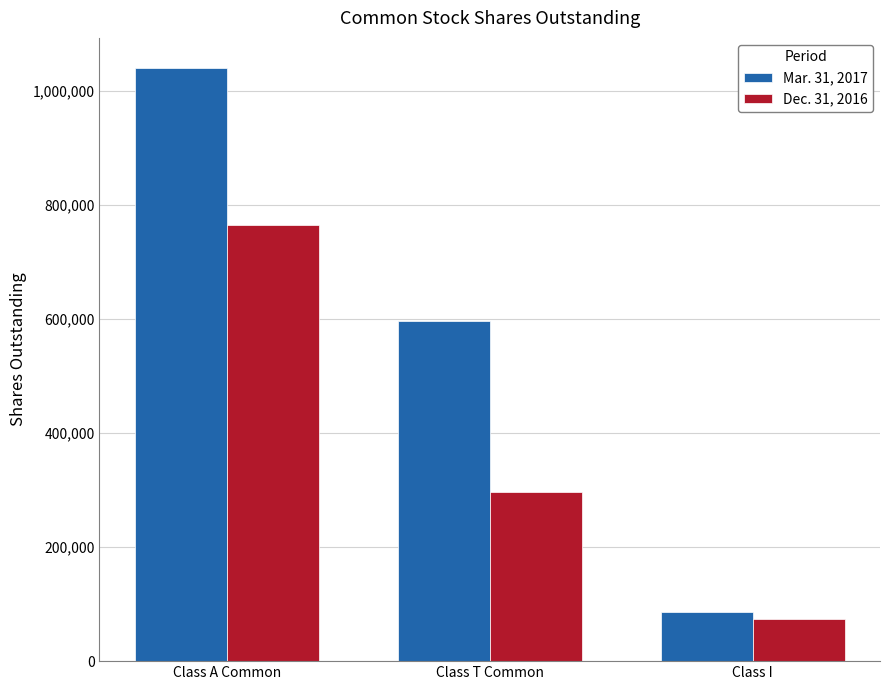

What is the greatest value displayed?

1041221